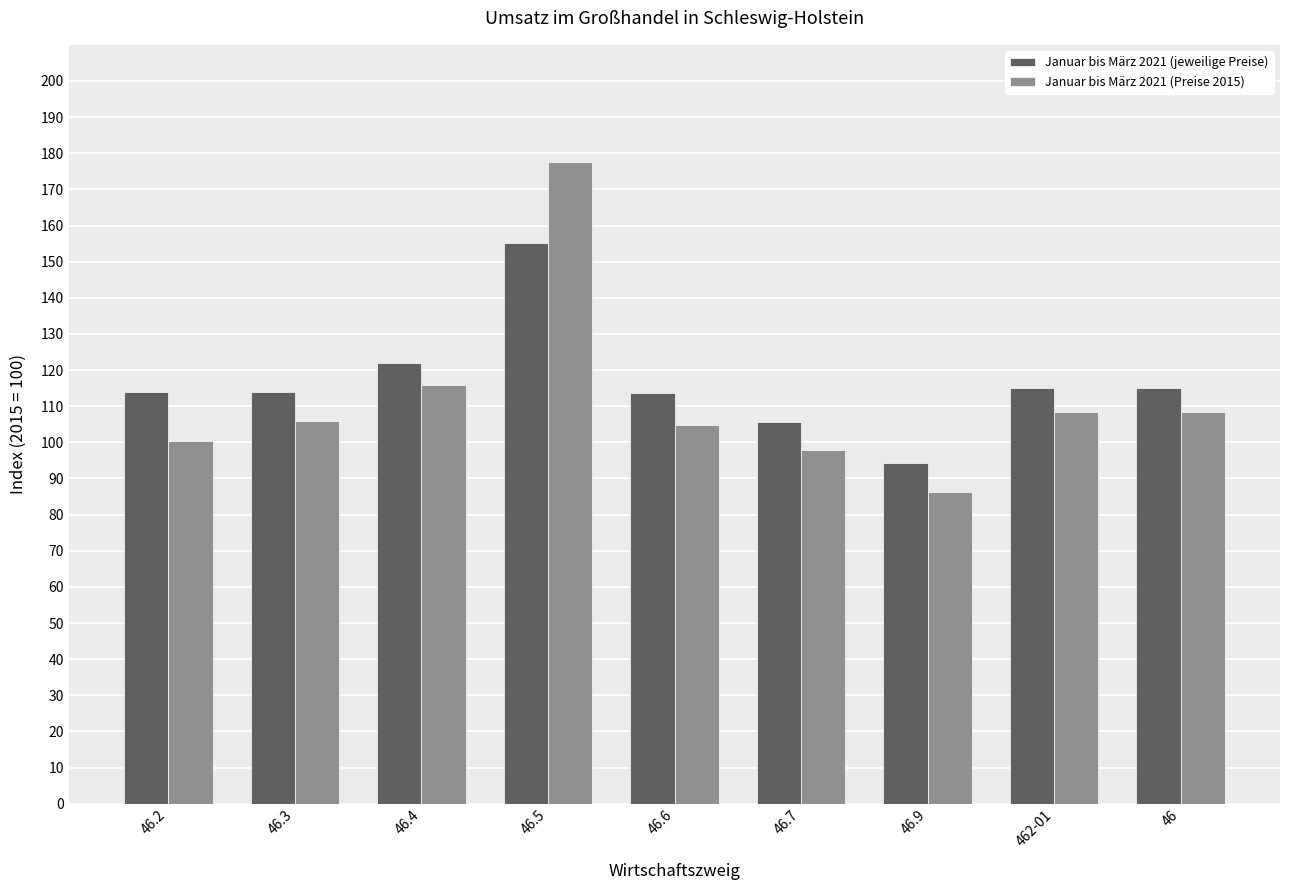

How many categories are shown in the chart?

9